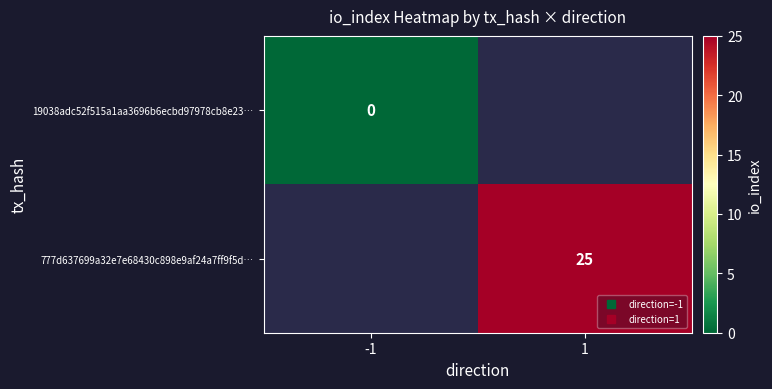

How many series are shown in this chart?

2